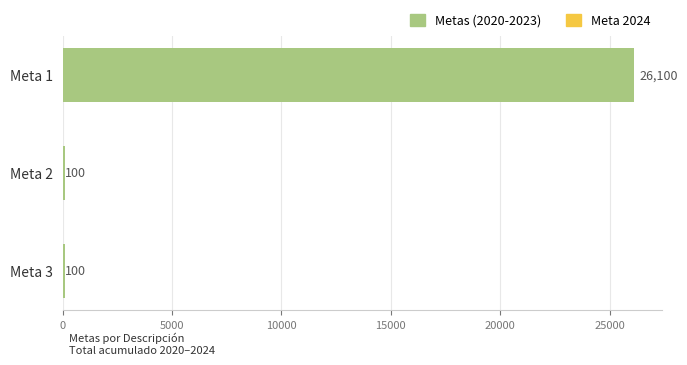

Reading top to bottom, transcribe all the data shown in this chart.

Meta 1=26100	Meta 2=100	Meta 3=100